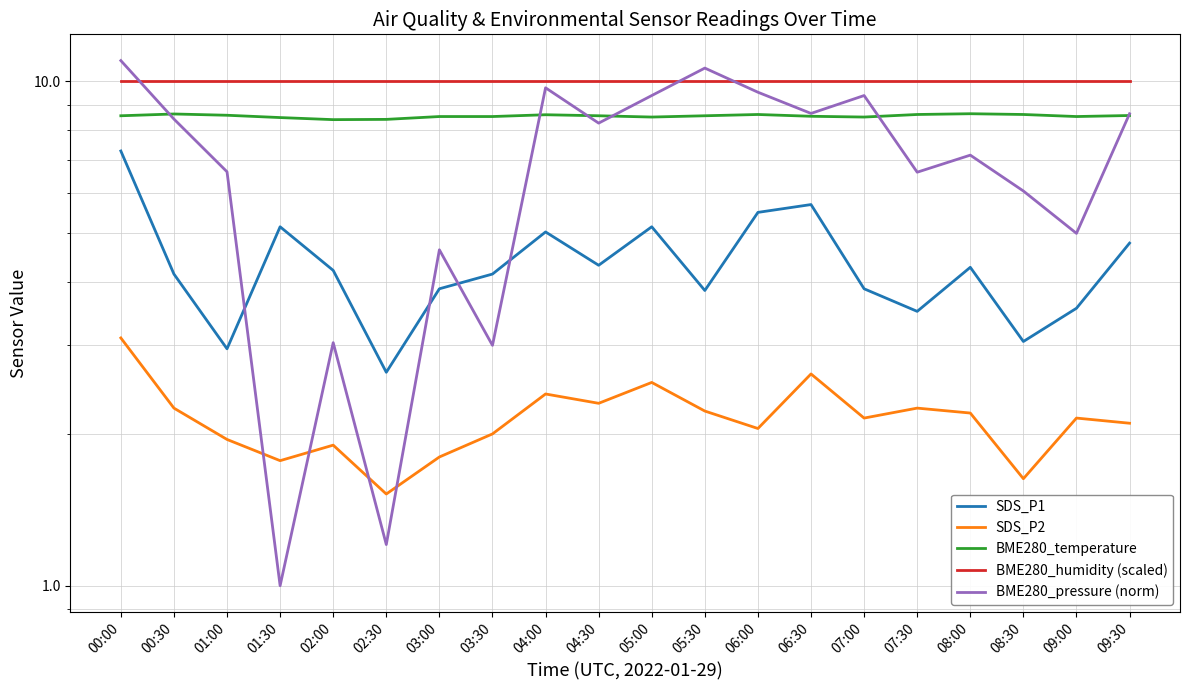

Between 04:30 and 06:30, which is larger?

06:30